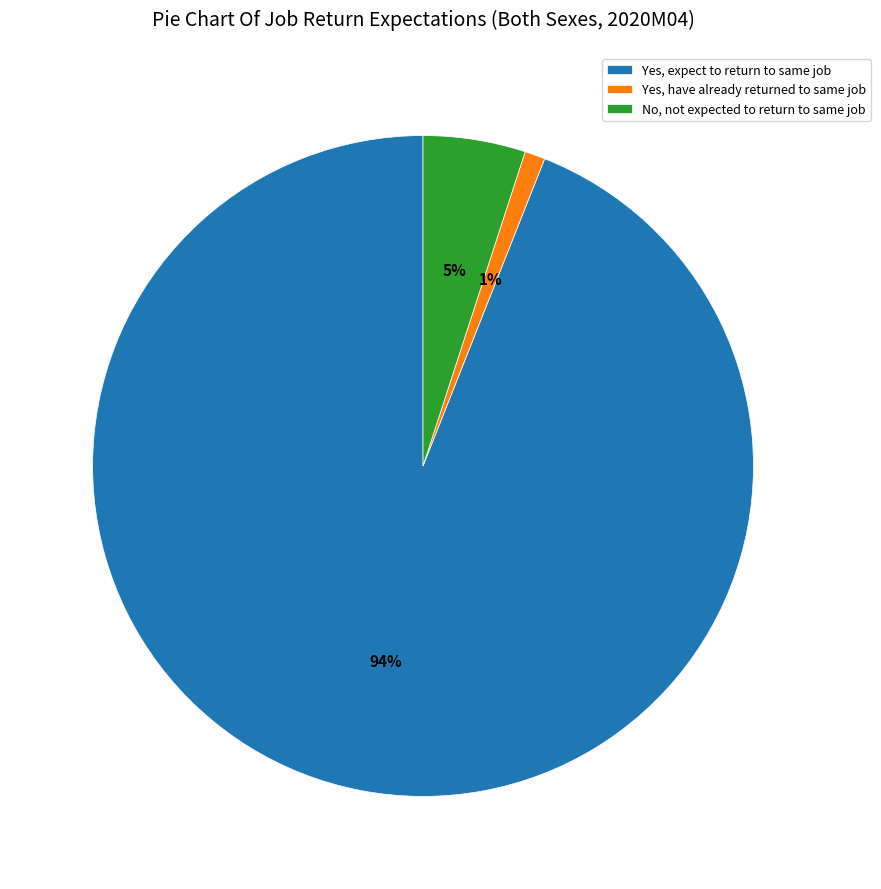

How many segments does this pie chart have?

3